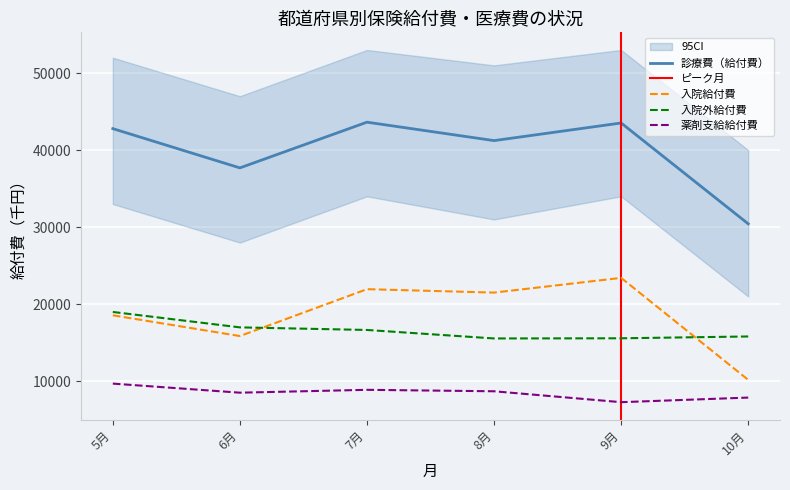

True or false: 診療費（給付費） and 入院給付費 intersect in this chart.

False